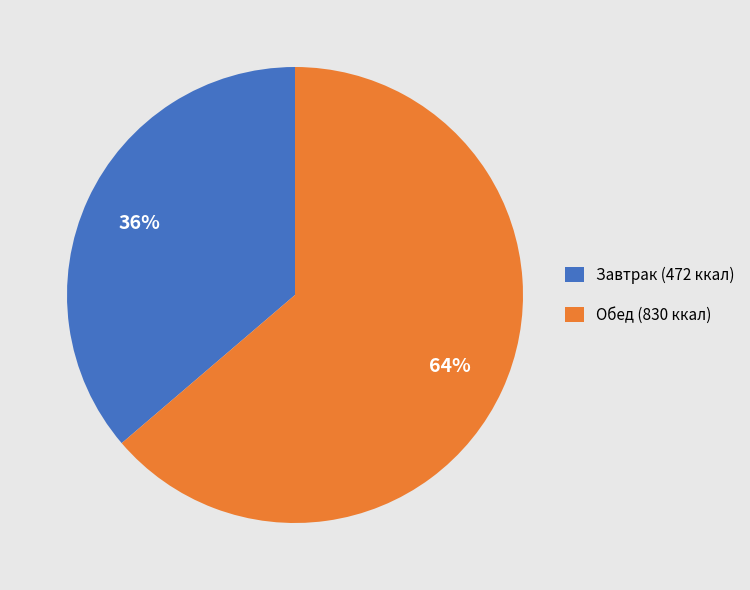

Is it true that Завтрак (472 ккал) is 36% of the pie?

True